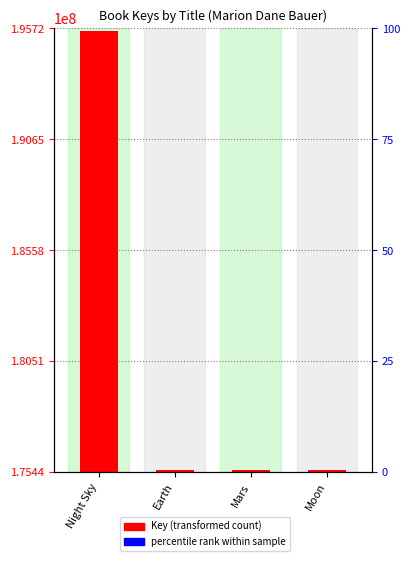

True or false: Key (transformed count) has a value of 75727869.0 at Earth.

False